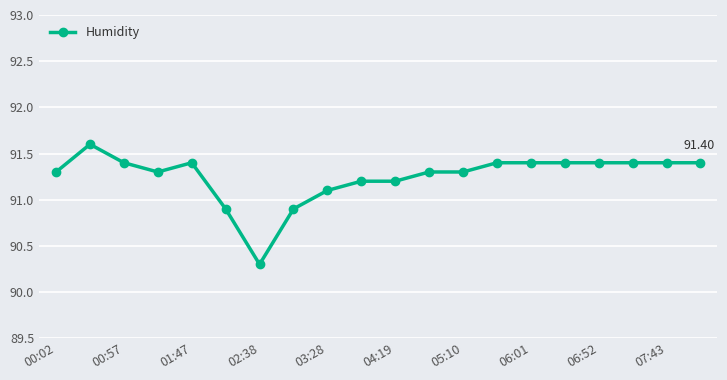

What is the difference between the second highest and minimum values?

1.1